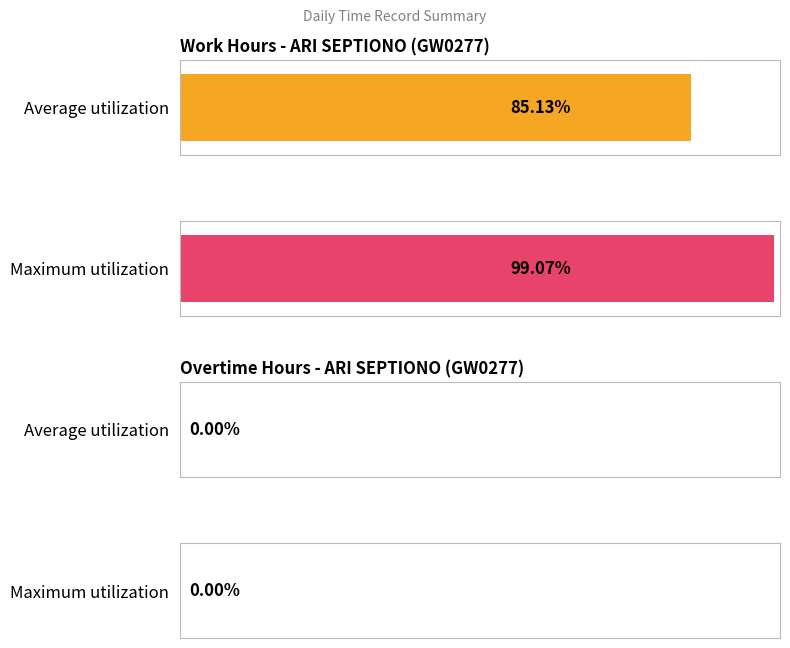

Are the bars horizontal?

Yes